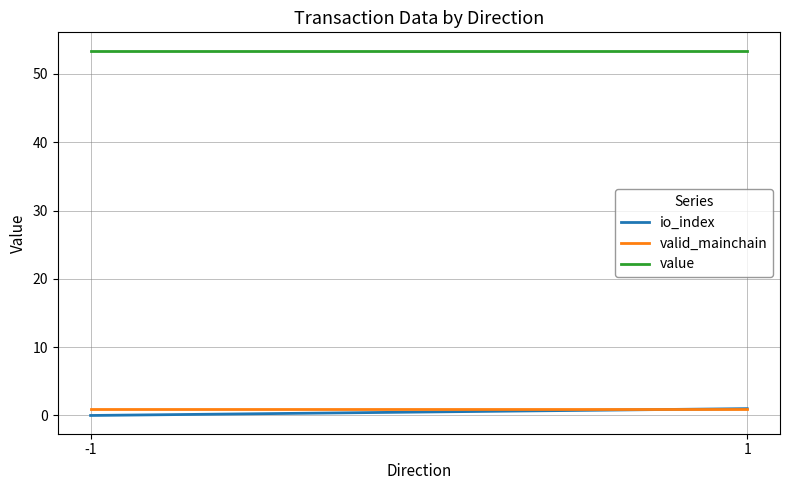

Rank the series by their maximum value, from lowest to highest.

io_index, valid_mainchain, value